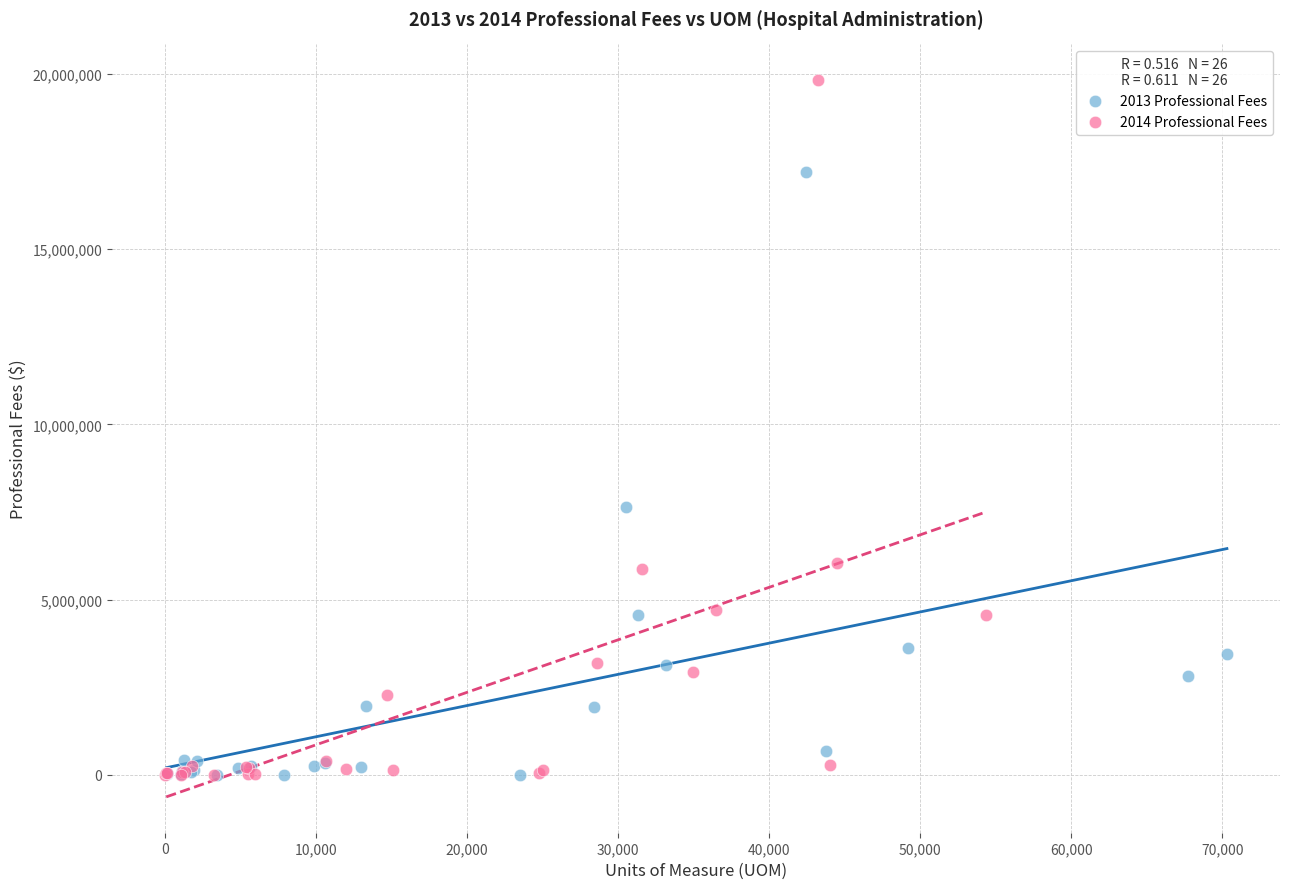

Which series reaches the maximum Y coordinate?

2014 Professional Fees